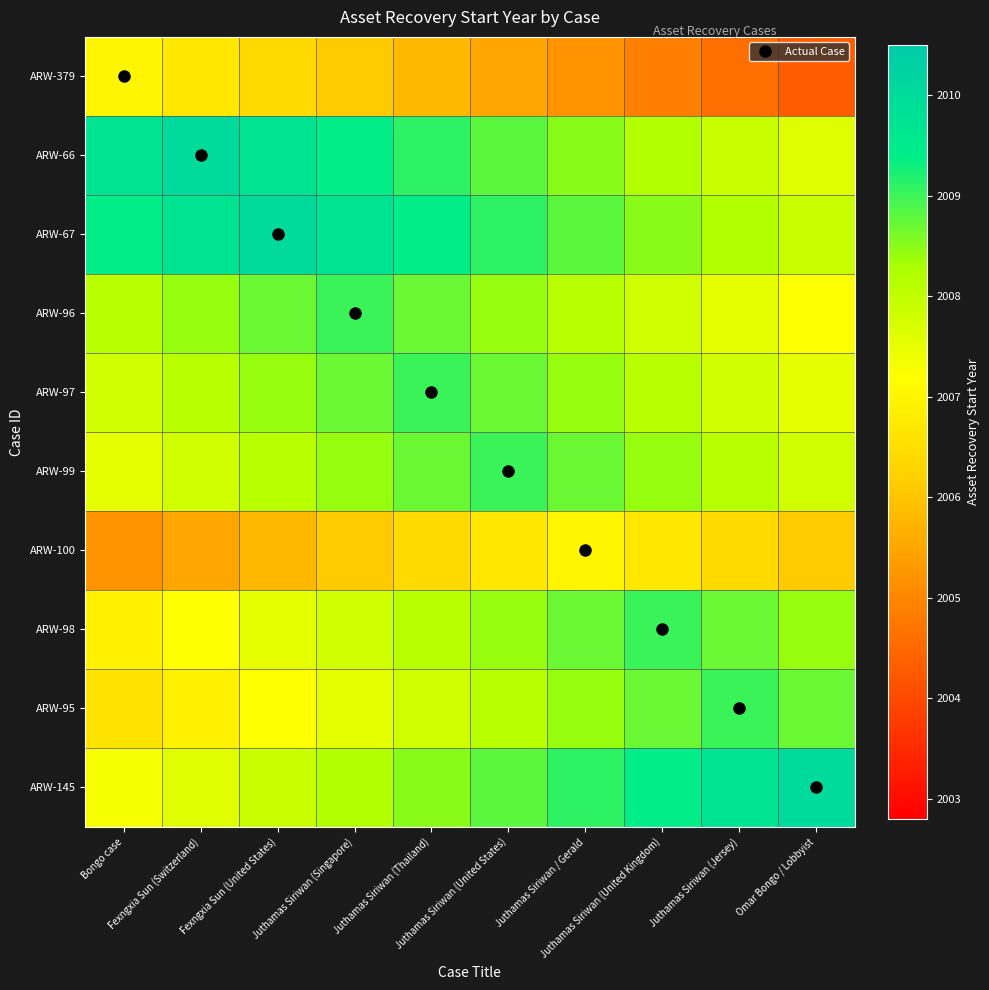

Which category has the highest value across all series?

Fexngxia Sun (Switzerland)